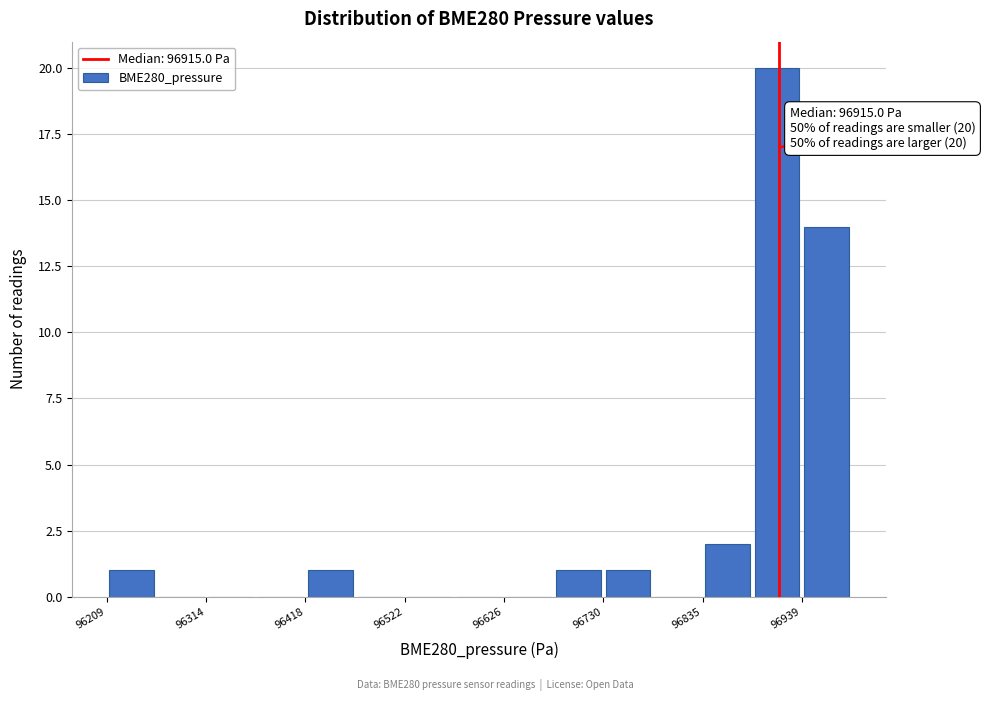

Read against the x-axis, roughly where is the centre of the tallest bar?

96920